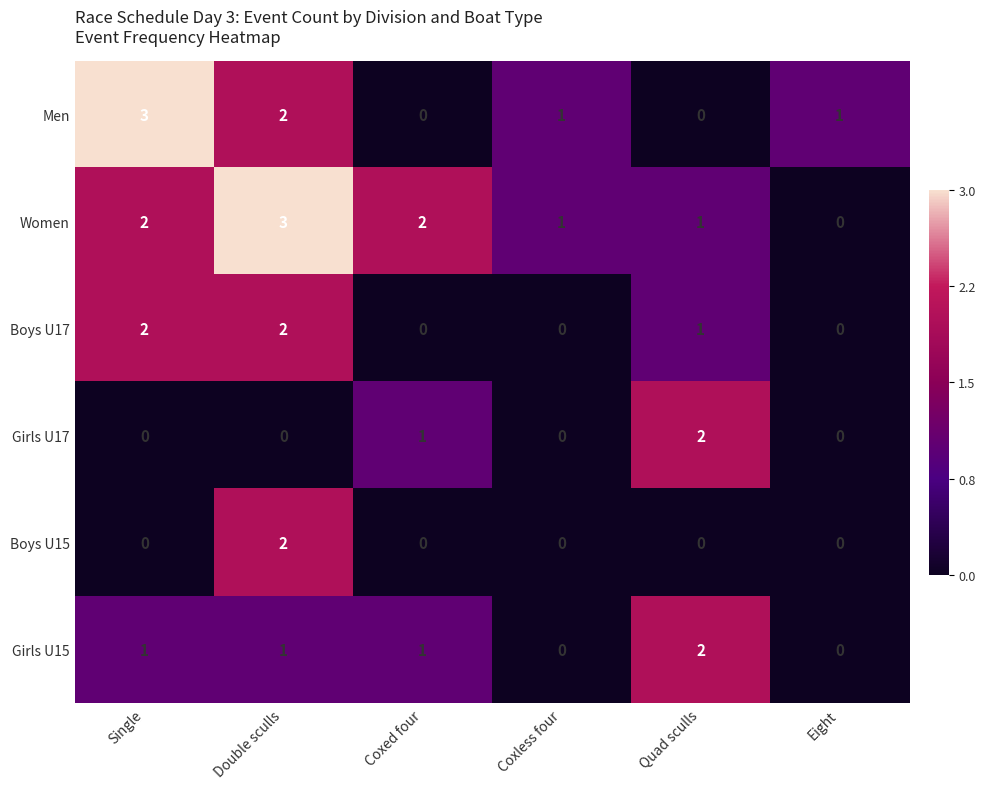

Count the number of categories in the chart.

6